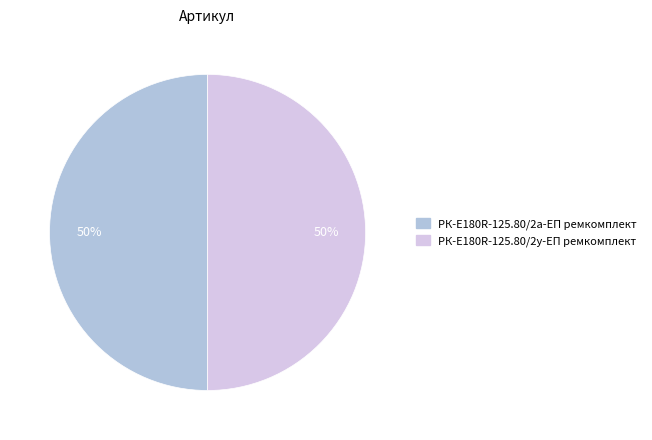

To the nearest percent, what is the average slice percentage?

50%